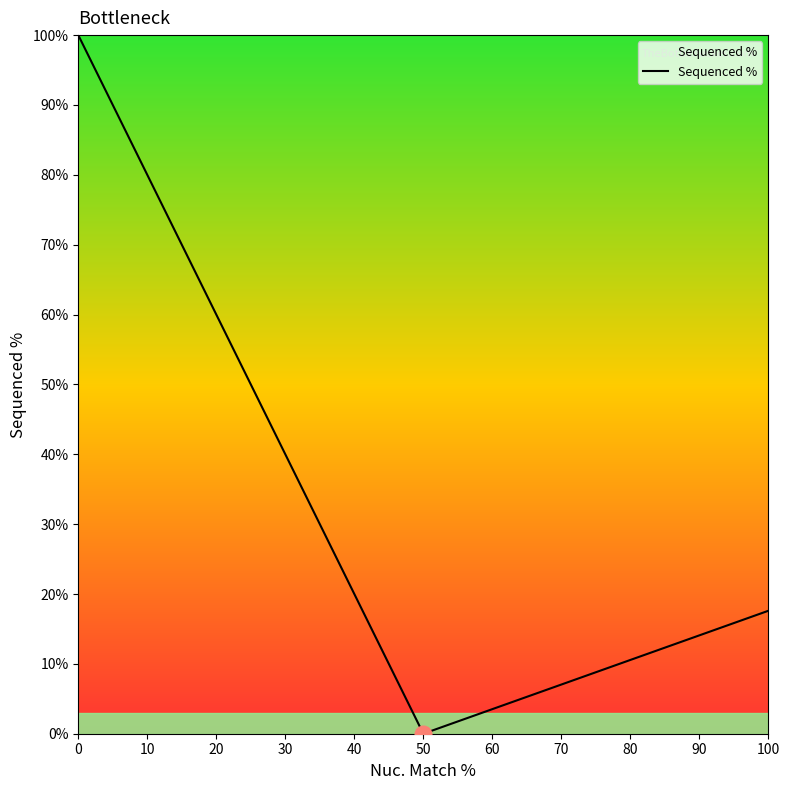

Count the number of values greater than 17.

2